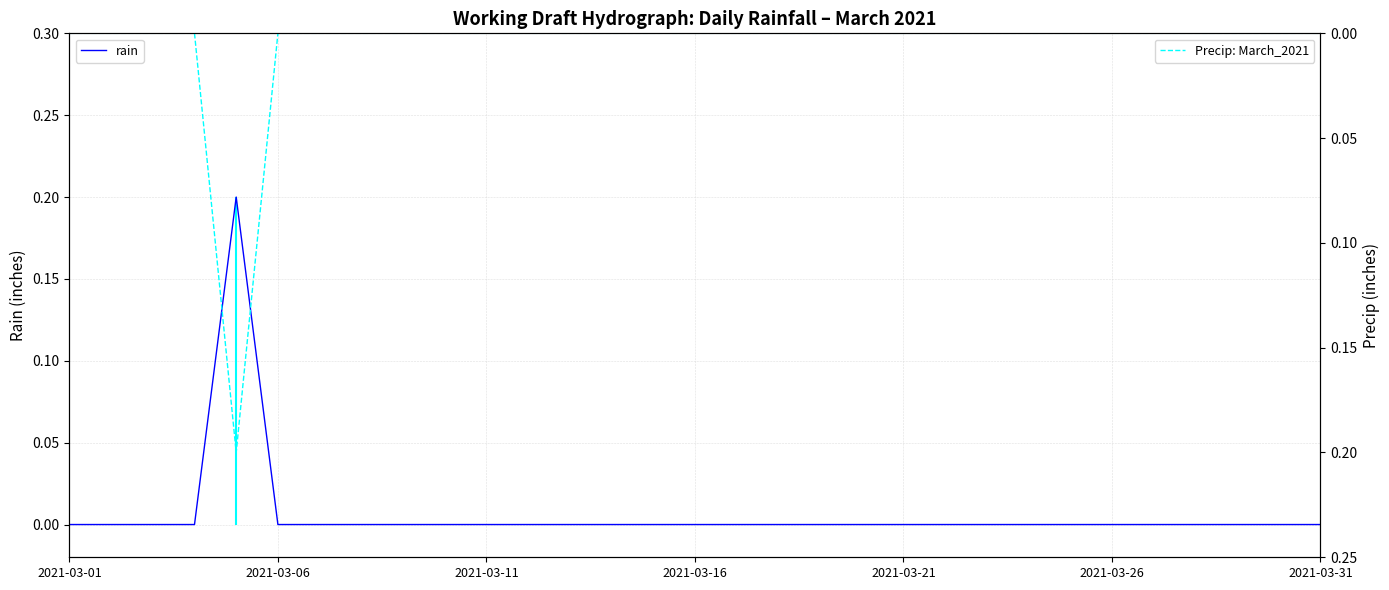

Is it true that rain equals 0.0 at 2021-03-21?

True